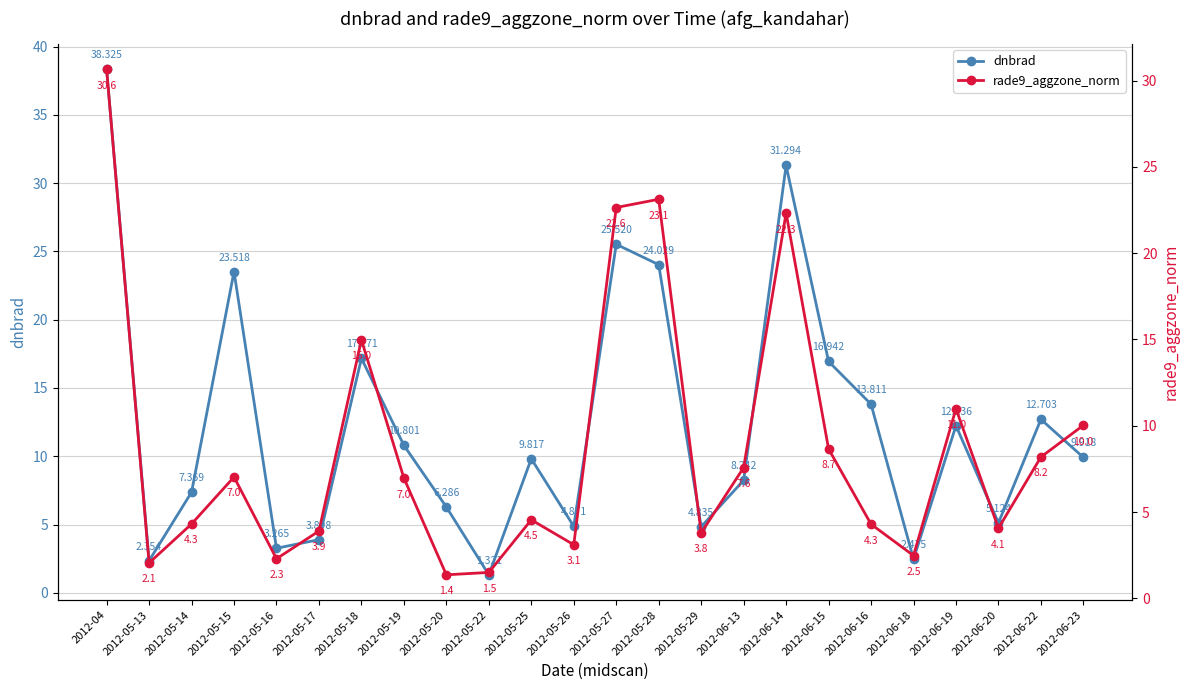

Which label corresponds to the smallest value in the chart?

2012-05-22